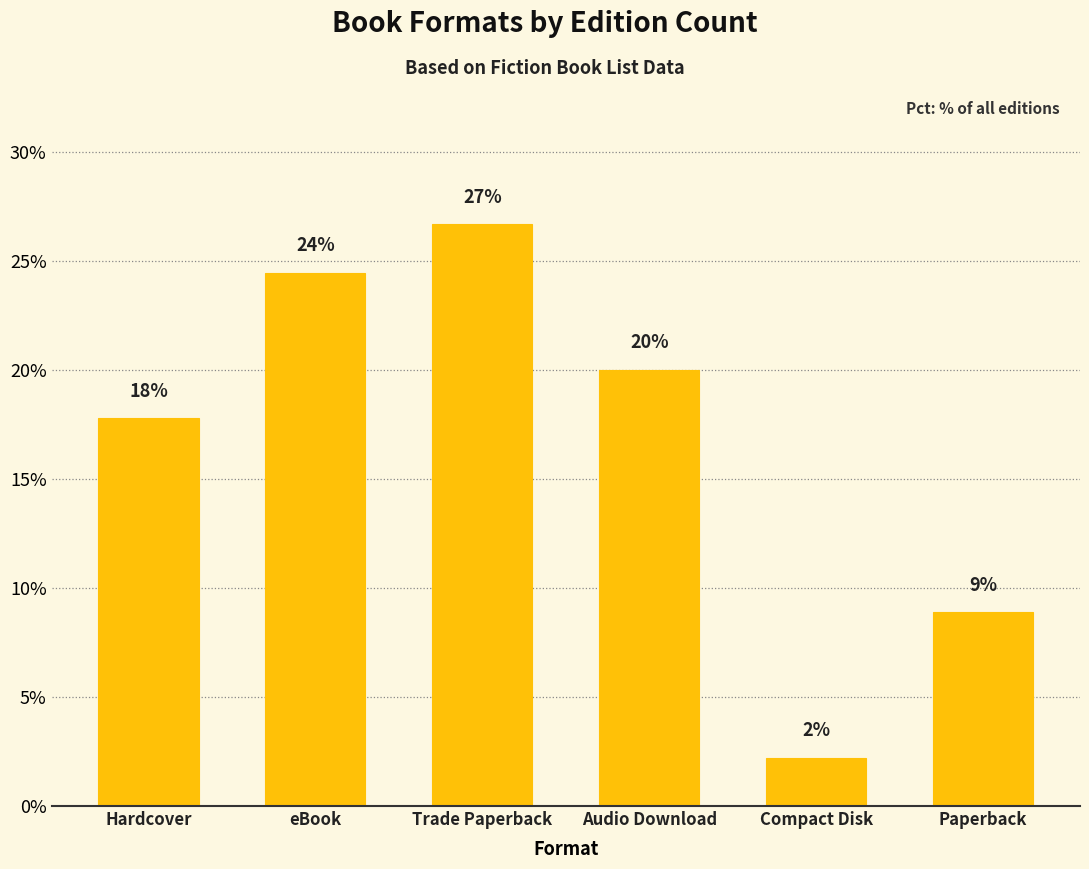

The chart shows a value of 24.4 at eBook. True or false?

True